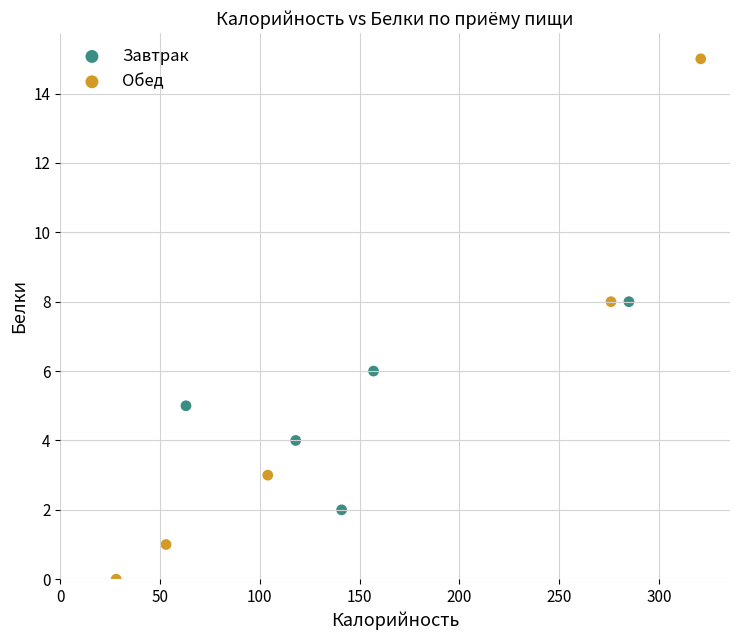

Which series reaches the maximum Y coordinate?

Обед